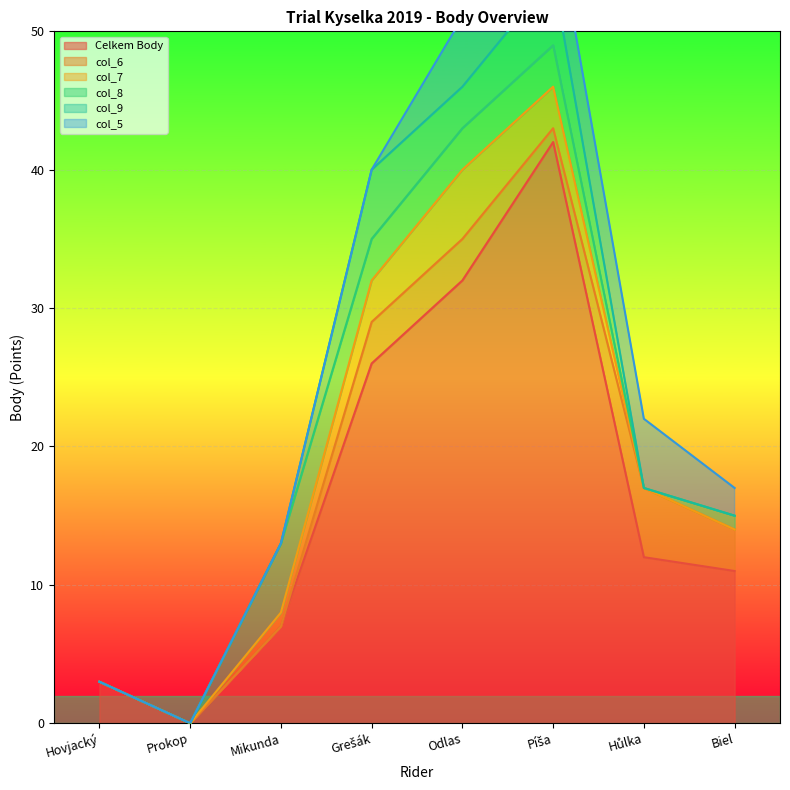

Which category has the lowest value in the Celkem Body series?

Prokop